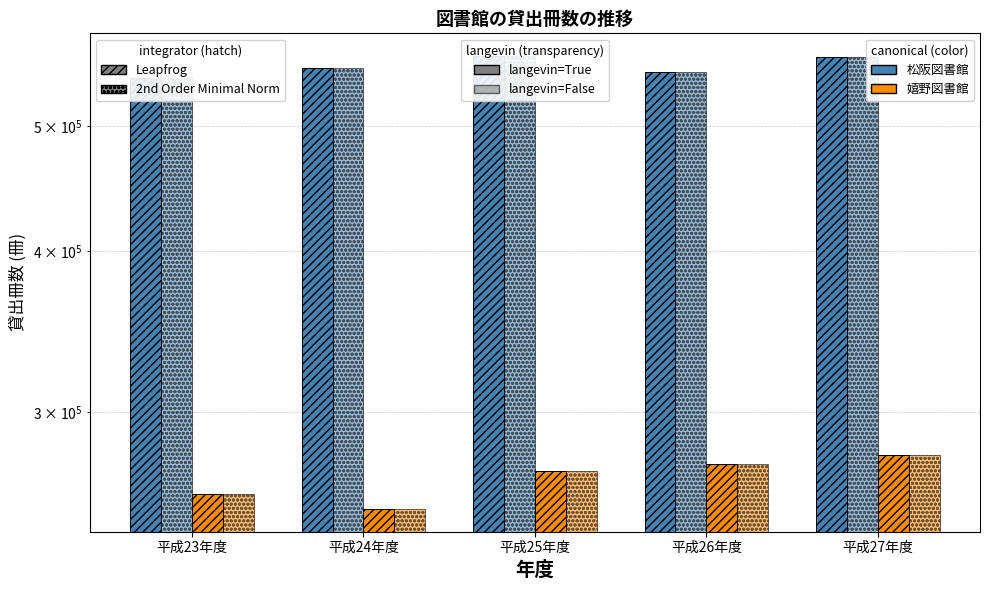

Reading left to right, what are all the values shown in this chart?

松阪図書館 Leapfrog langevin=True: 544834	553914	566213	550420	565304
松阪図書館 2nd Order langevin=False: 544834	553914	566213	550420	565304
嬉野図書館 Leapfrog langevin=True: 259452	252669	270121	273668	278313
嬉野図書館 2nd Order langevin=False: 259452	252669	270121	273668	278313